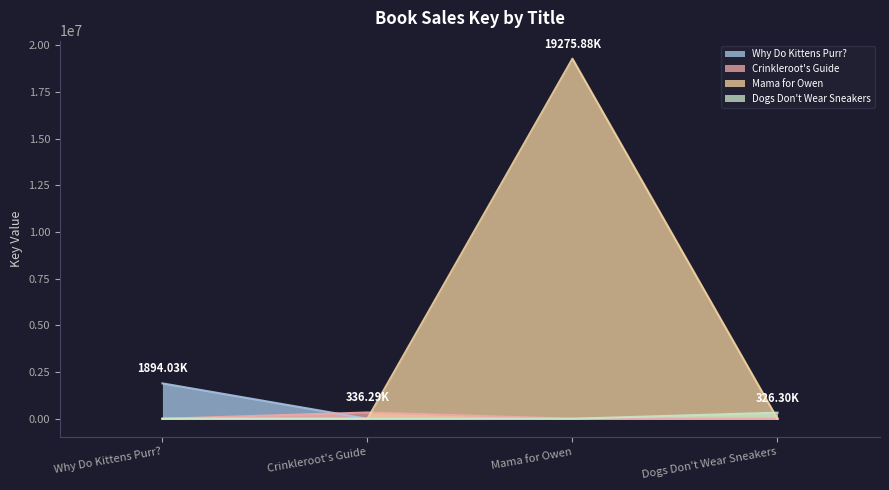

True or false: the data shows 0 at Crinkleroot's Guide.

True